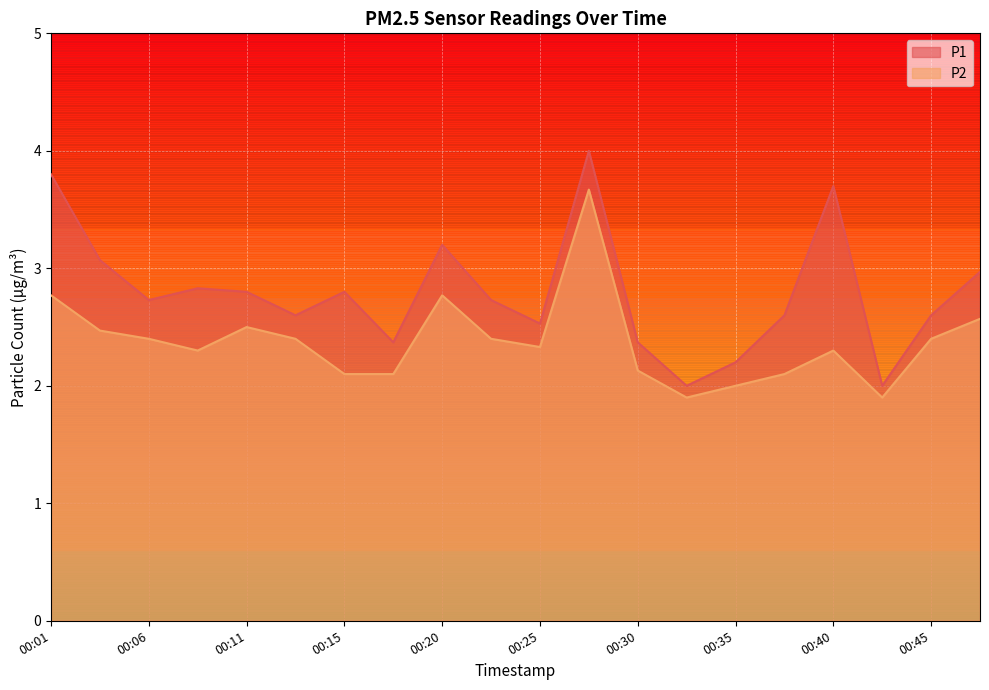

What is the difference between the maximum and minimum values in the P2 series?

1.8